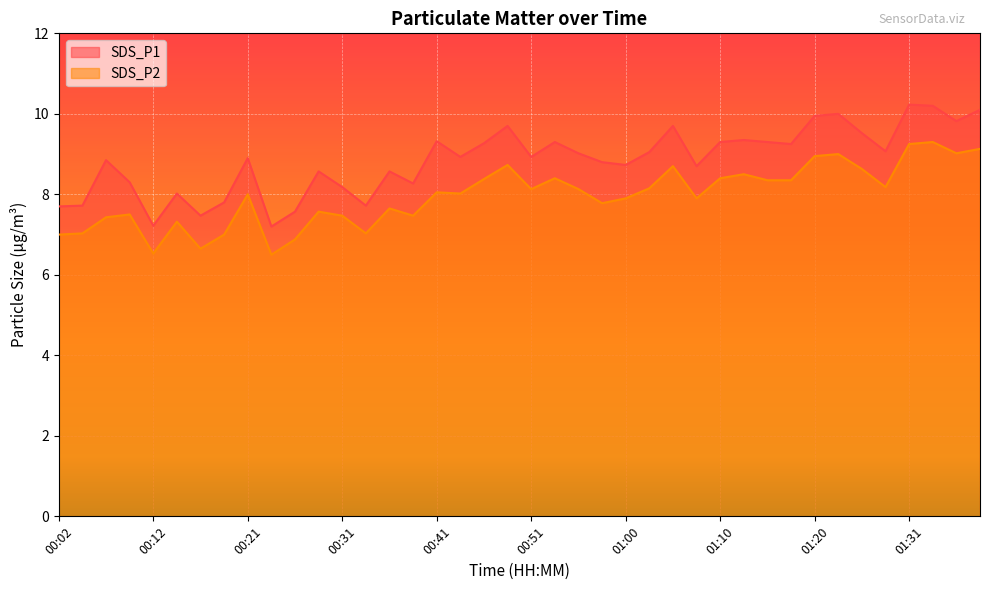

Is it true that SDS_P2 equals 12.7 at 00:14?

False